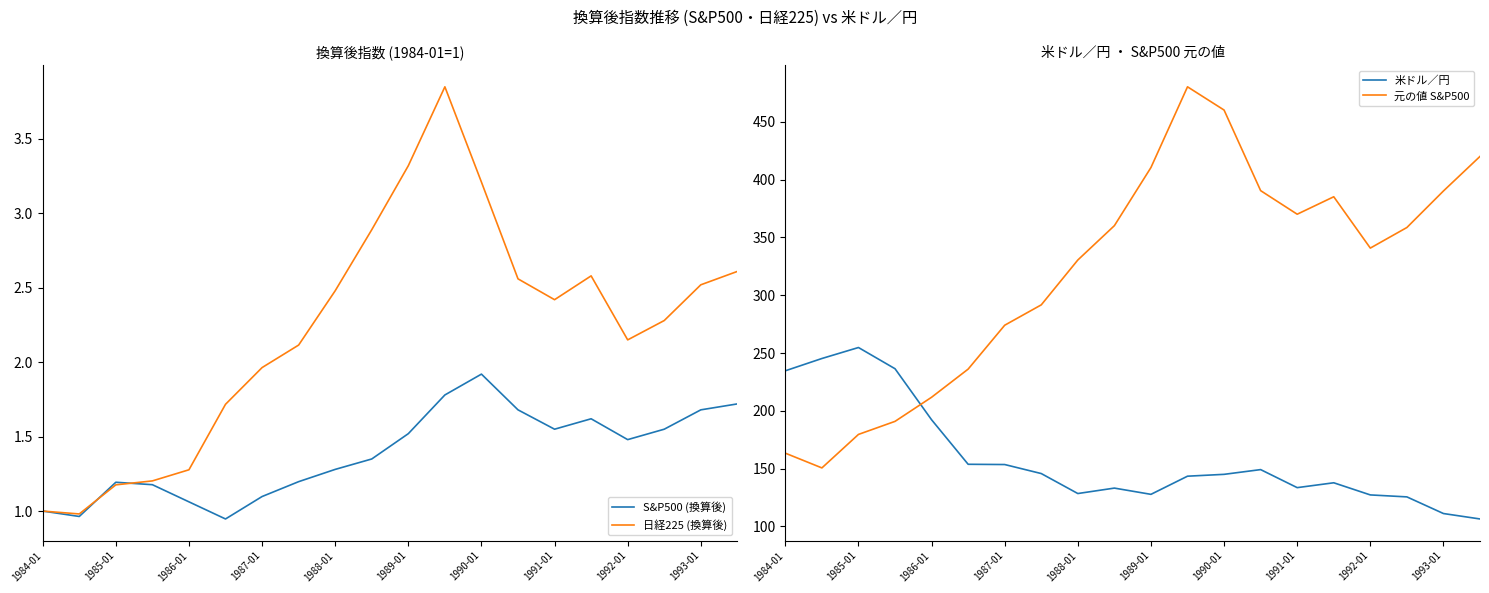

Which category has the highest value in the S&P500 (換算後) series?

1990-01